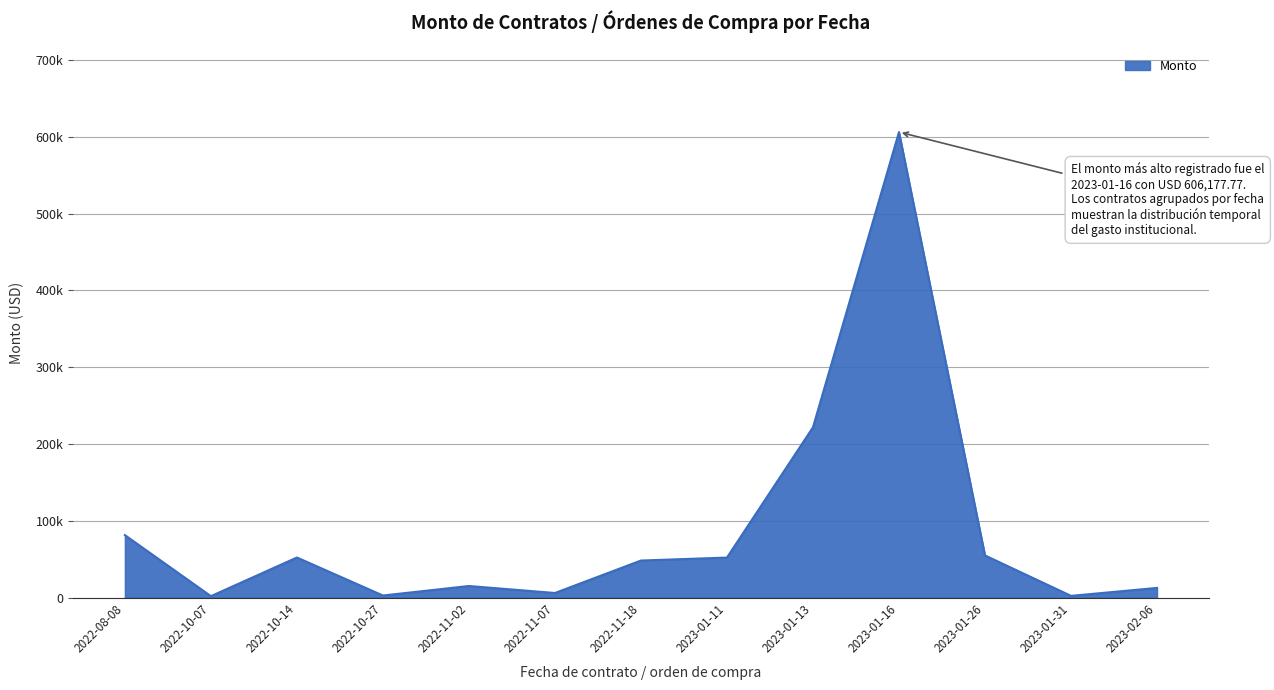

Does the chart display data point markers on the line(s)?

No